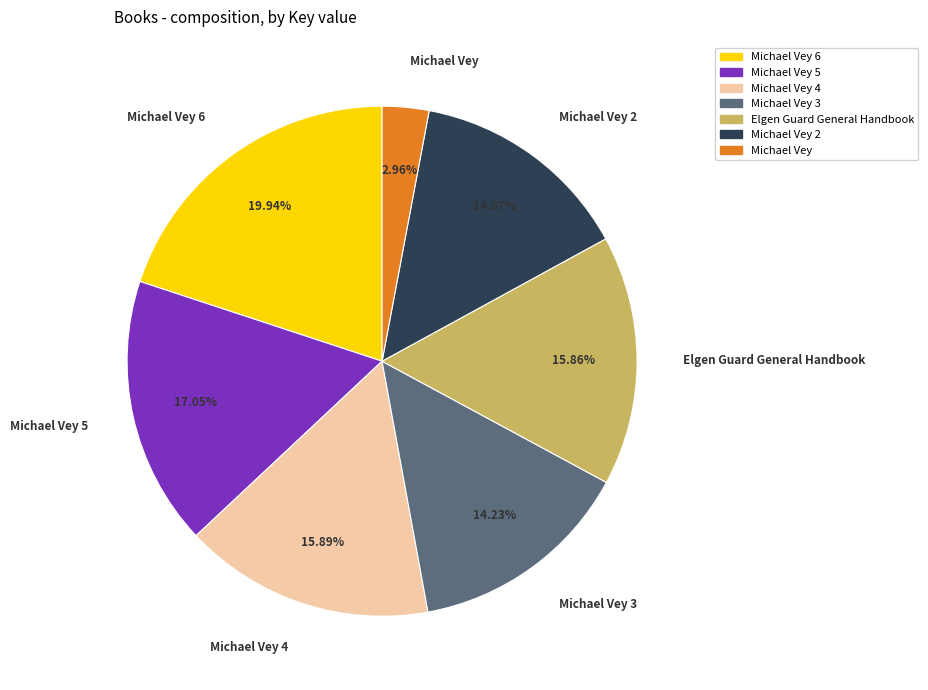

True or false: Michael Vey 2 accounts for 2% of the total.

False